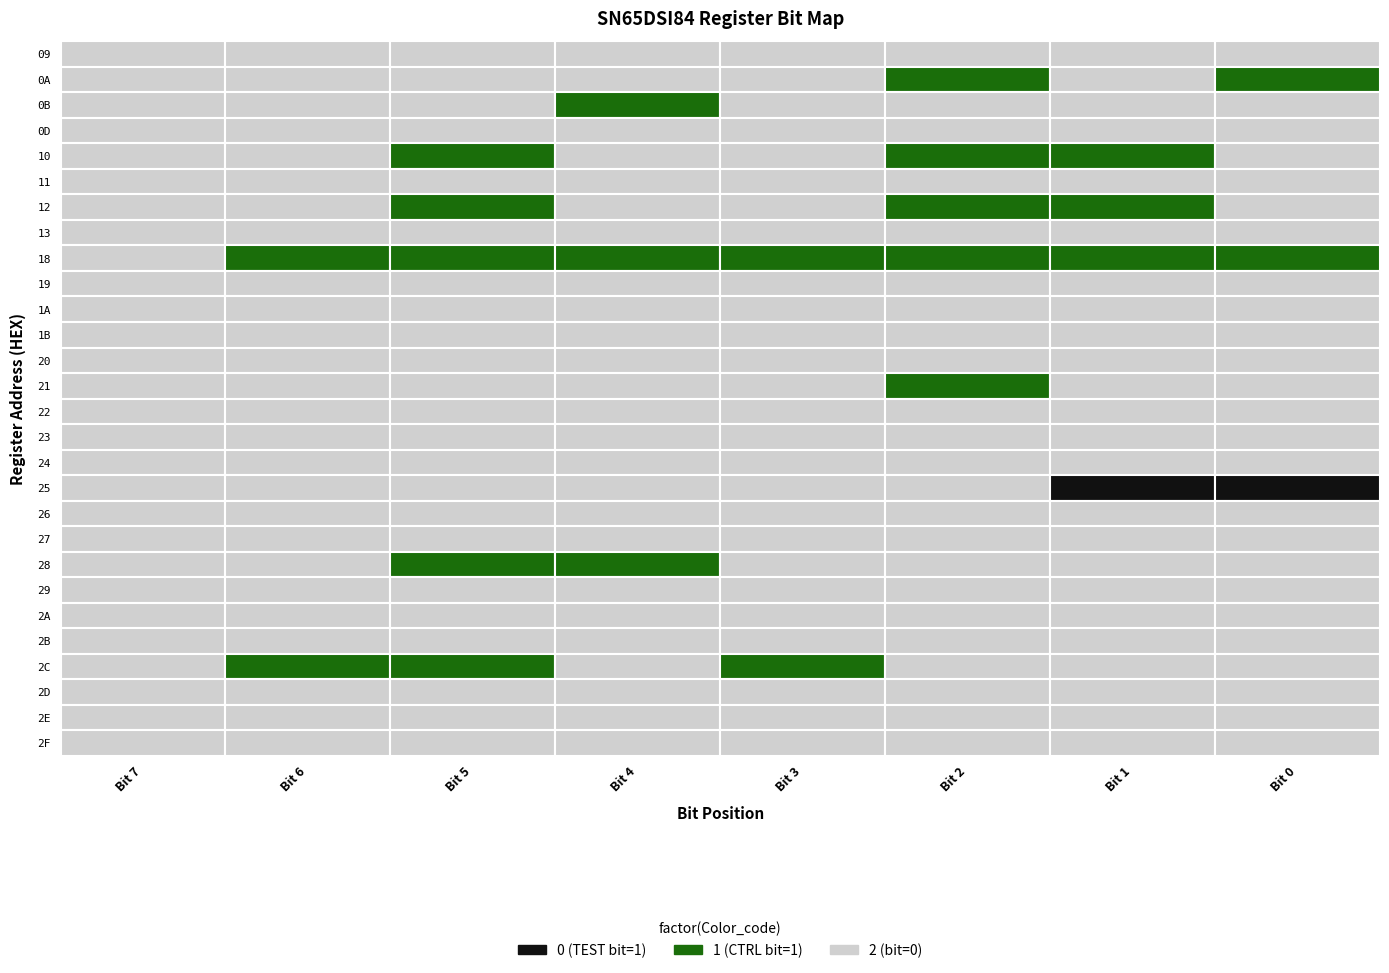

What is the spread (max minus min) of values at 3?

1